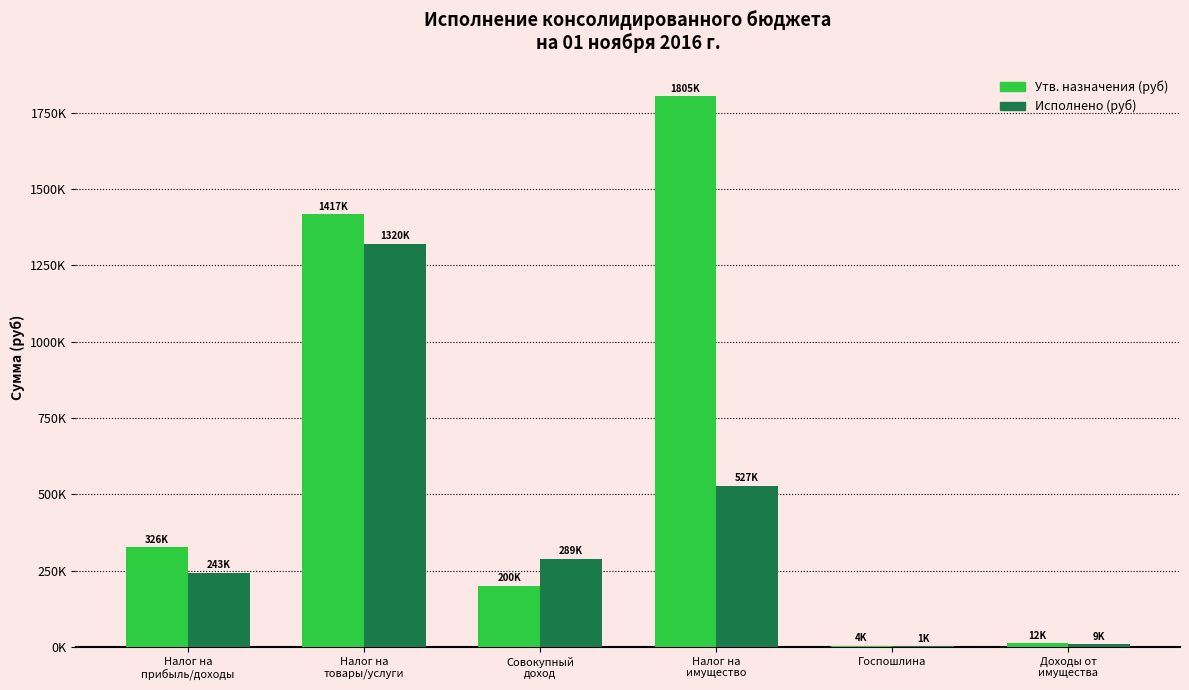

At which label does Исполнено (руб) first exceed 288840?

Налог на
товары/услуги